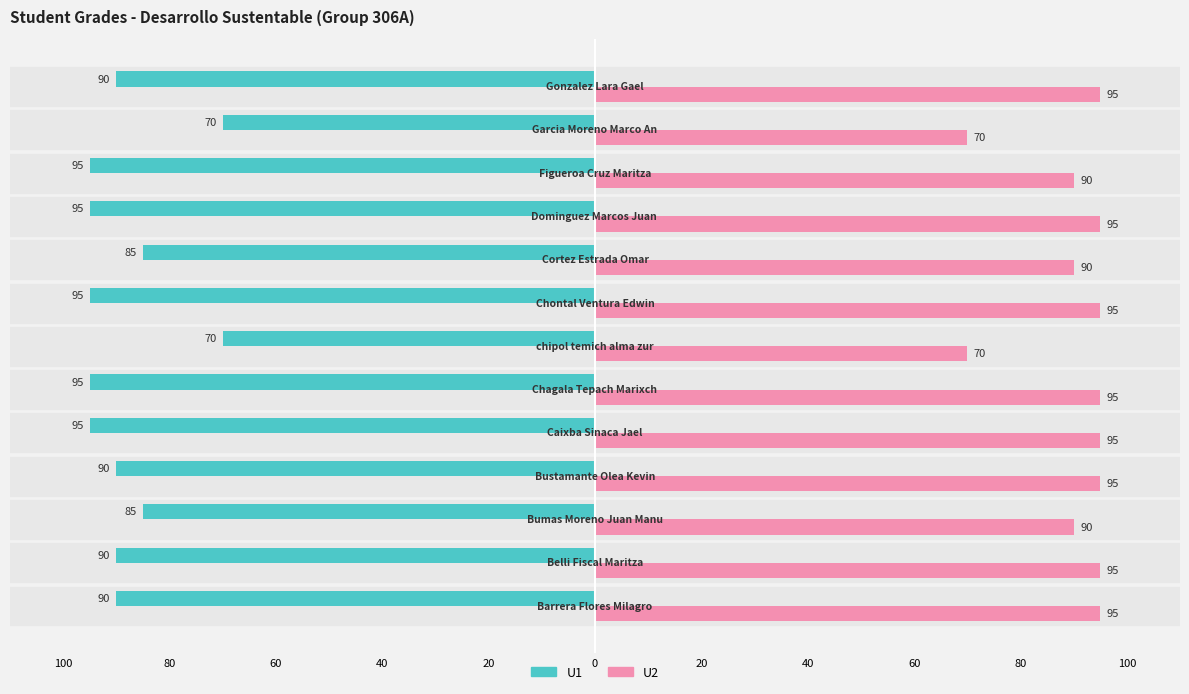

What are all the series names shown in the legend?

U1, U2